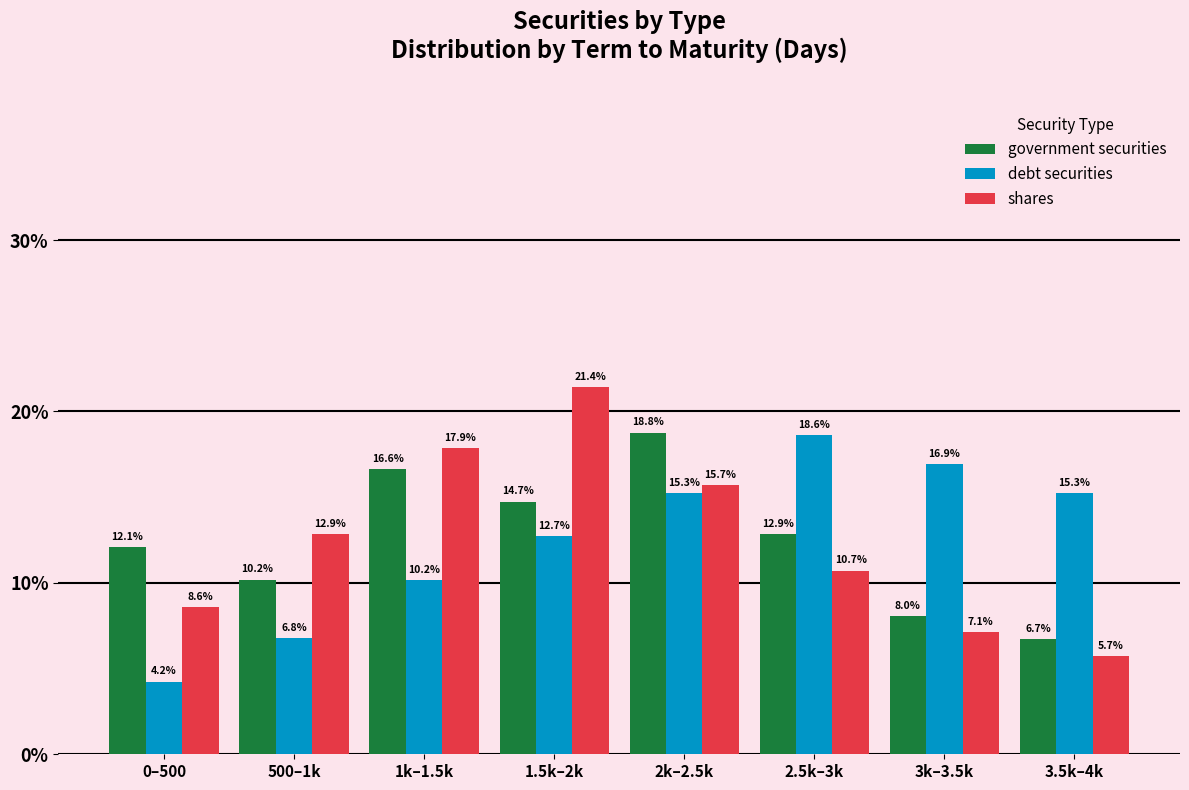

Reading left to right, list all the values displayed in this chart.

government securities: 0–500=12.1	500–1k=10.2	1k–1.5k=16.6	1.5k–2k=14.7	2k–2.5k=18.8	2.5k–3k=12.9	3k–3.5k=8.0	3.5k–4k=6.7
debt securities: 0–500=4.2	500–1k=6.8	1k–1.5k=10.2	1.5k–2k=12.7	2k–2.5k=15.3	2.5k–3k=18.6	3k–3.5k=16.9	3.5k–4k=15.3
shares: 0–500=8.6	500–1k=12.9	1k–1.5k=17.9	1.5k–2k=21.4	2k–2.5k=15.7	2.5k–3k=10.7	3k–3.5k=7.1	3.5k–4k=5.7